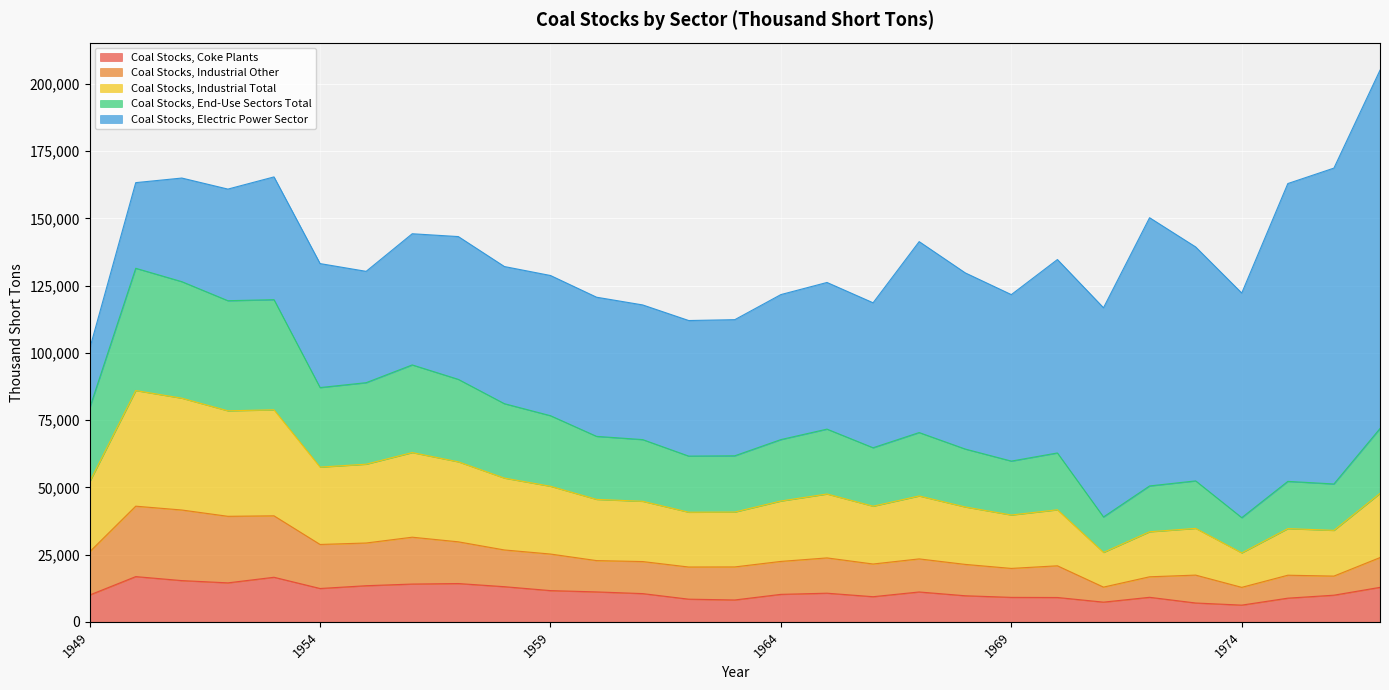

What is the difference between the second highest and minimum values in the Coal Stocks, Coke Plants series?

10356